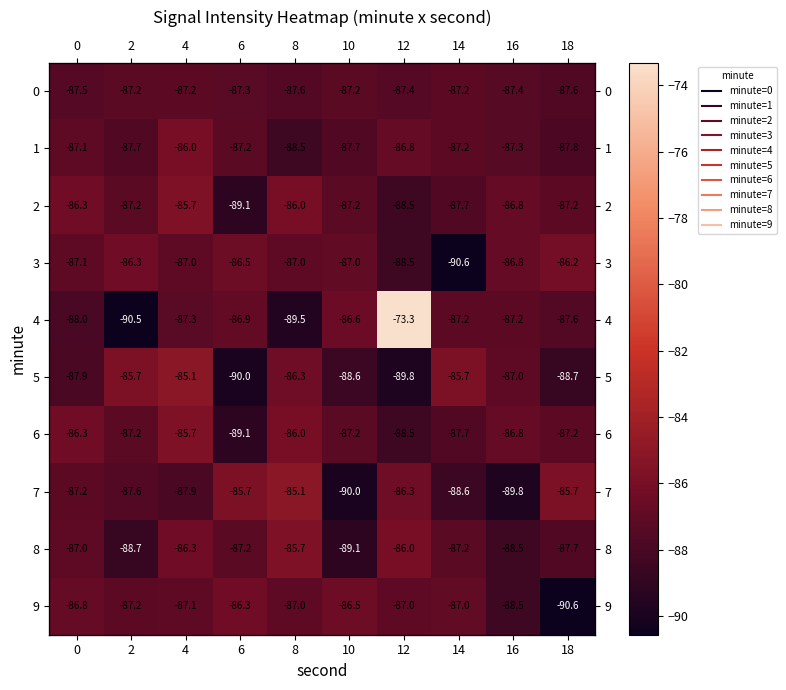

Read the 2 value at 6.

-89.1